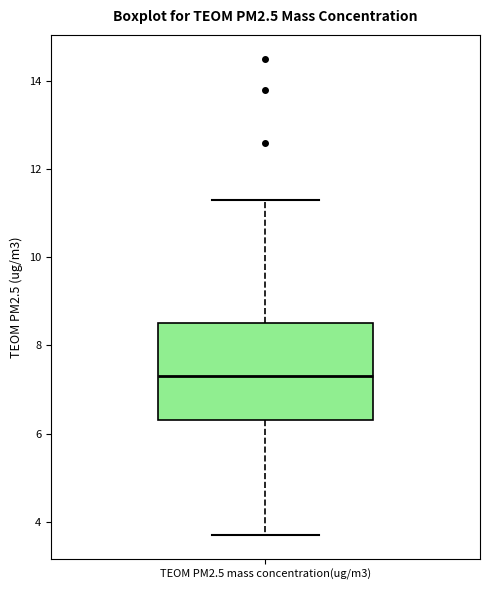

Where is the lower edge of the box for TEOM PM2.5 mass concentration(ug/m3) on the y-axis? The values are not printed on the chart, so give them approximately, as read against the axis.

6.4